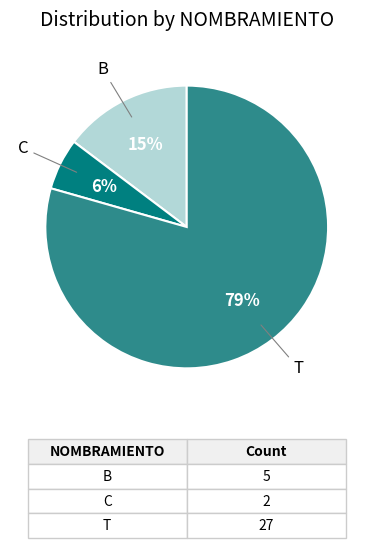

Do B and C together represent more than half of the pie?

No